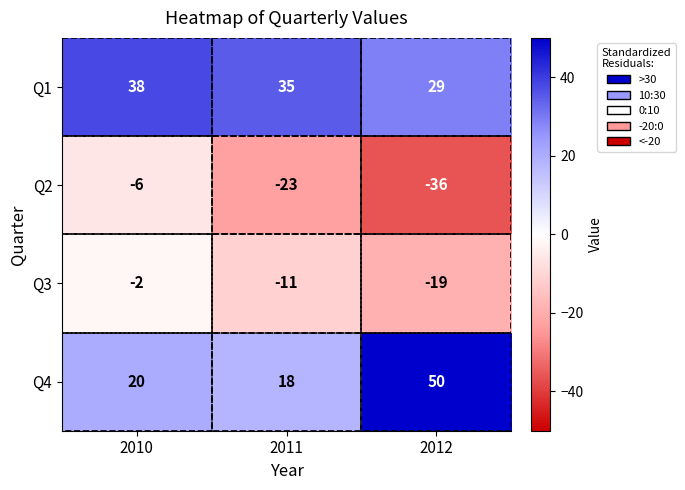

What is the greatest value displayed?

50